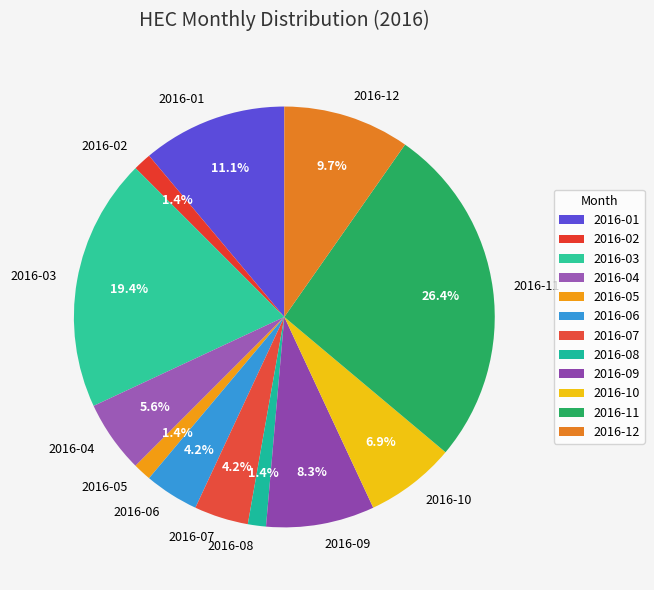

To the nearest percent, what is the combined percentage of 2016-07 and 2016-05?

6%